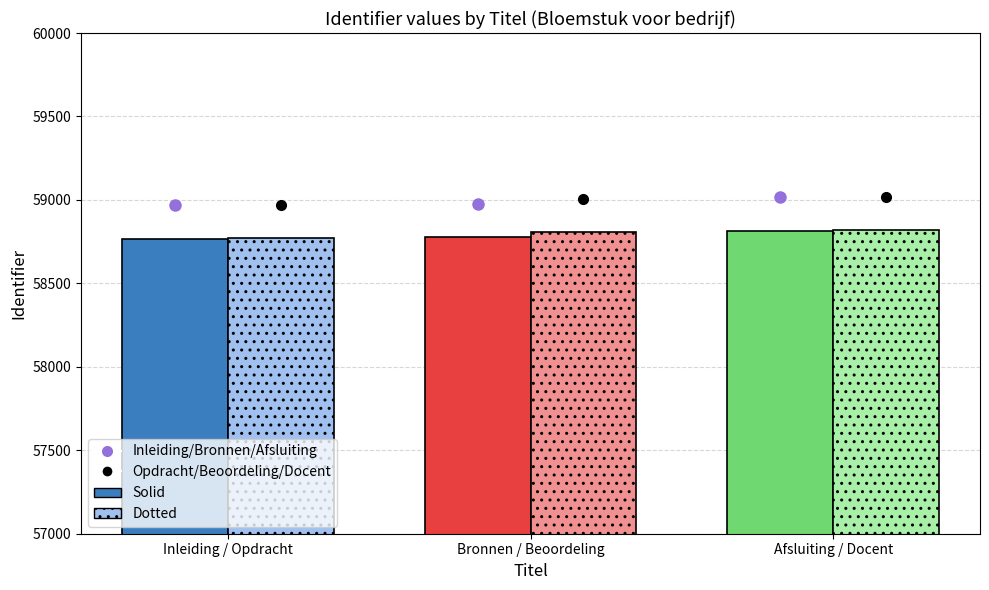

What is the spread (max minus min) of values at Inleiding / Opdracht?

3